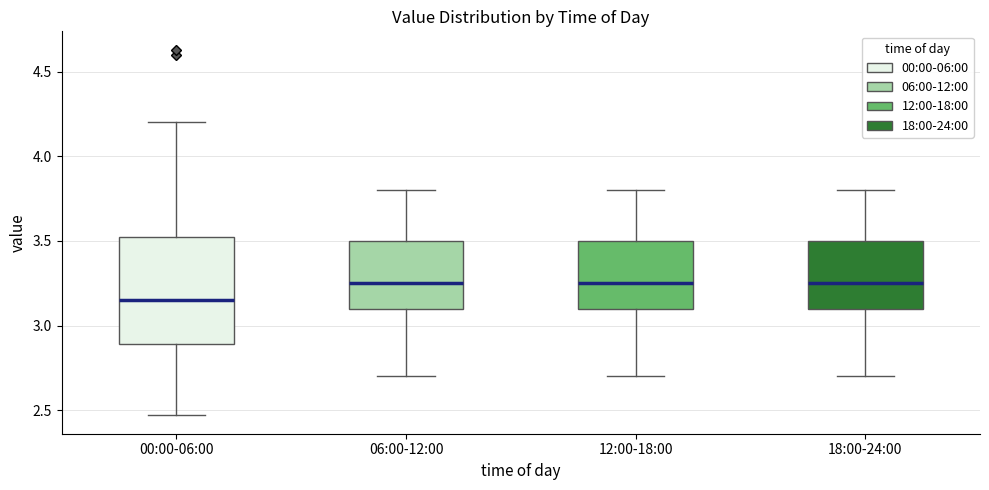

Which box's median line is the lowest?

00:00-06:00